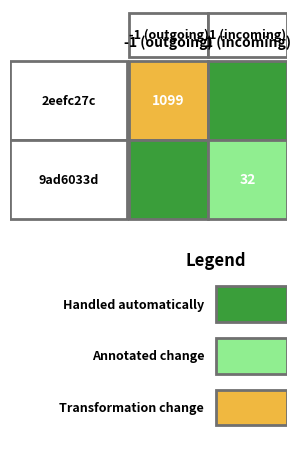

What is the average value of the 2eefc27c series?

549